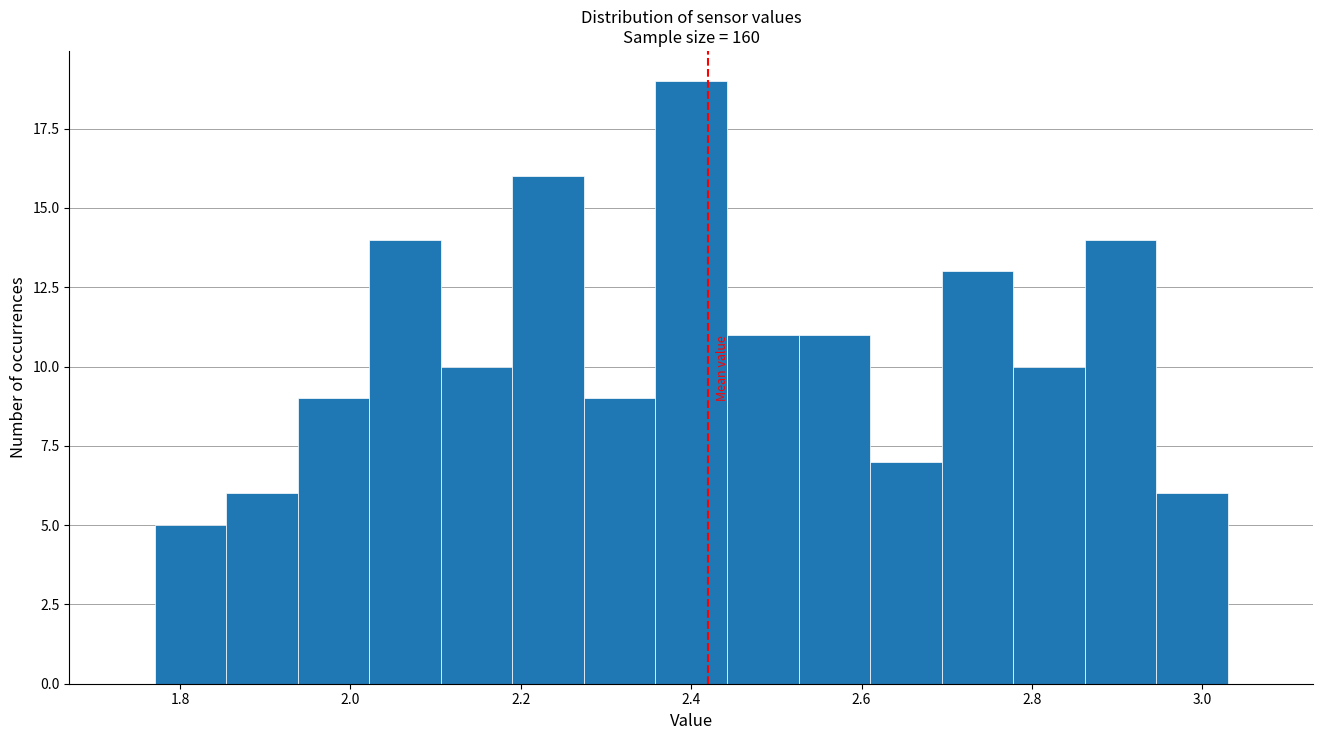

Reading left to right, list every bar in this chart as the range it spans on the x-axis followed by its height. Neither the bar edges nor the heights are printed on the chart, so give them approximately, as read against the axes.

1.770 to 1.854: 5
1.854 to 1.938: 6
1.938 to 2.022: 9
2.022 to 2.106: 14
2.106 to 2.190: 10
2.190 to 2.274: 16
2.274 to 2.358: 9
2.358 to 2.442: 19
2.442 to 2.526: 11
2.526 to 2.610: 11
2.610 to 2.694: 7
2.694 to 2.778: 13
2.778 to 2.862: 10
2.862 to 2.946: 14
2.946 to 3.030: 6